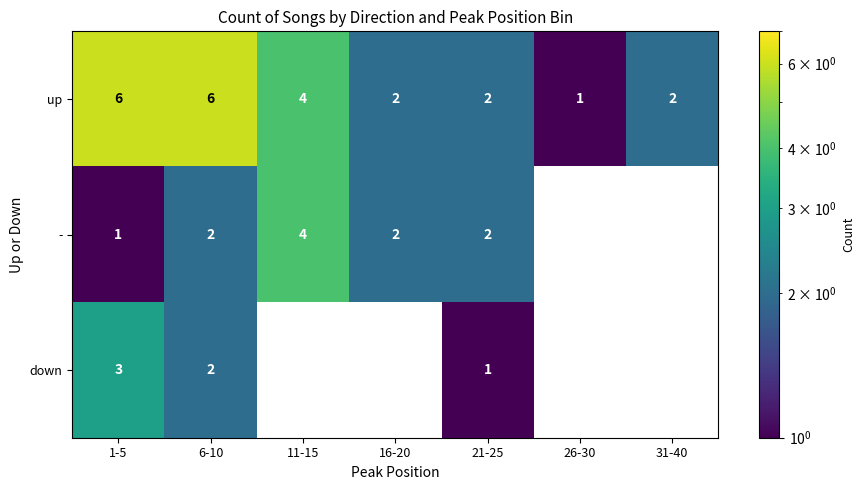

Which series changed the most between 6-10 and 21-25?

up